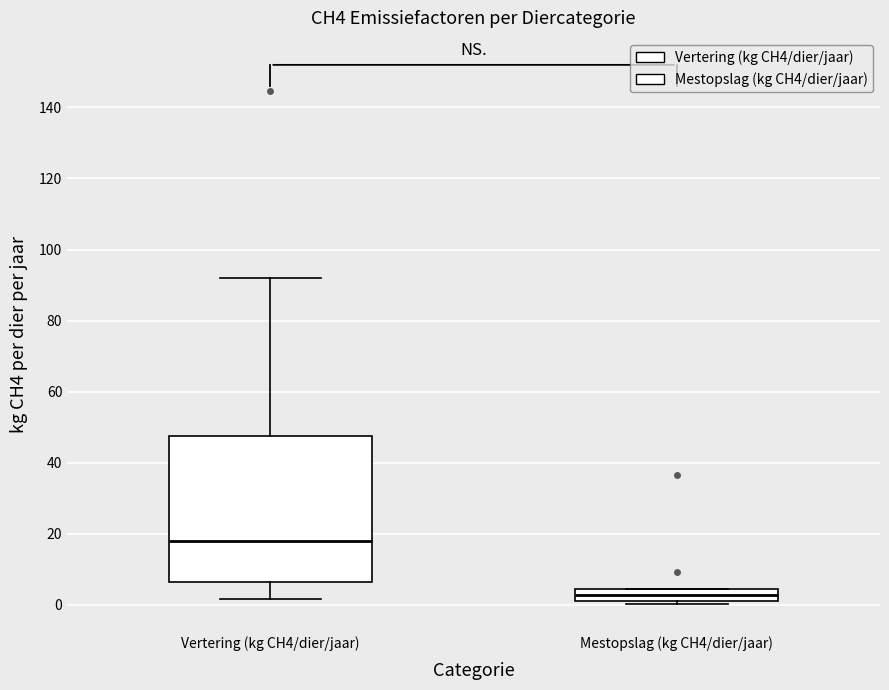

Where is the lower edge of the box for Mestopslag (kg CH4/dier/jaar) on the y-axis? The values are not printed on the chart, so give them approximately, as read against the axis.

2